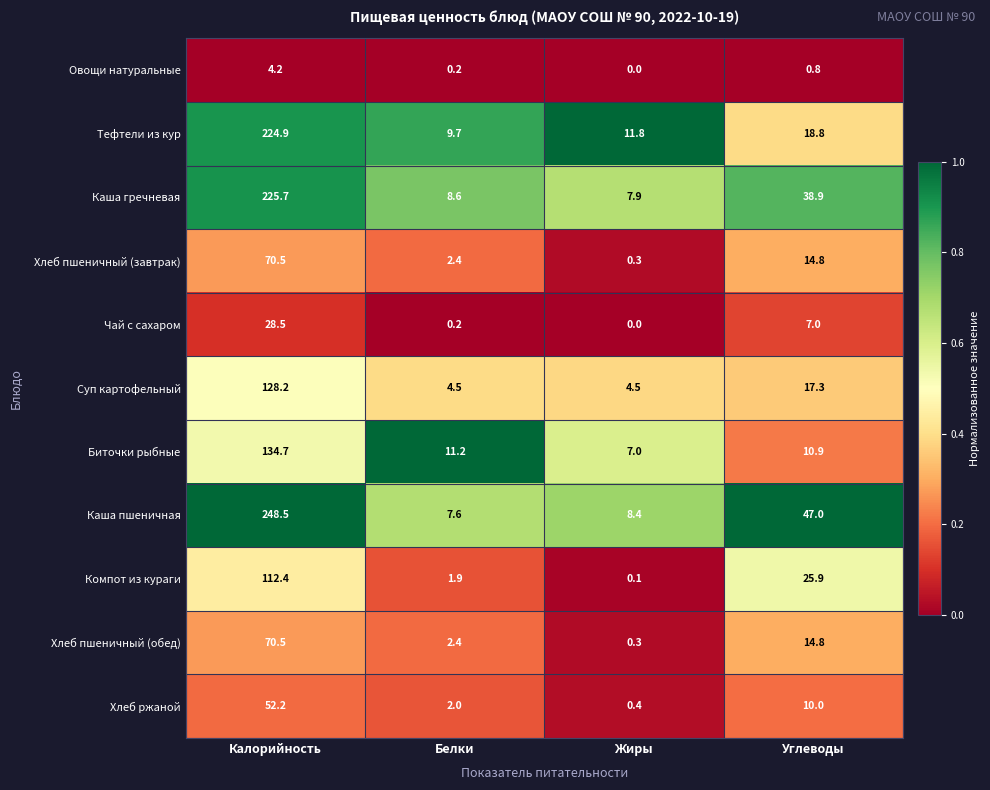

The Чай с сахаром series shows 28.5 at Калорийность. True or false?

True